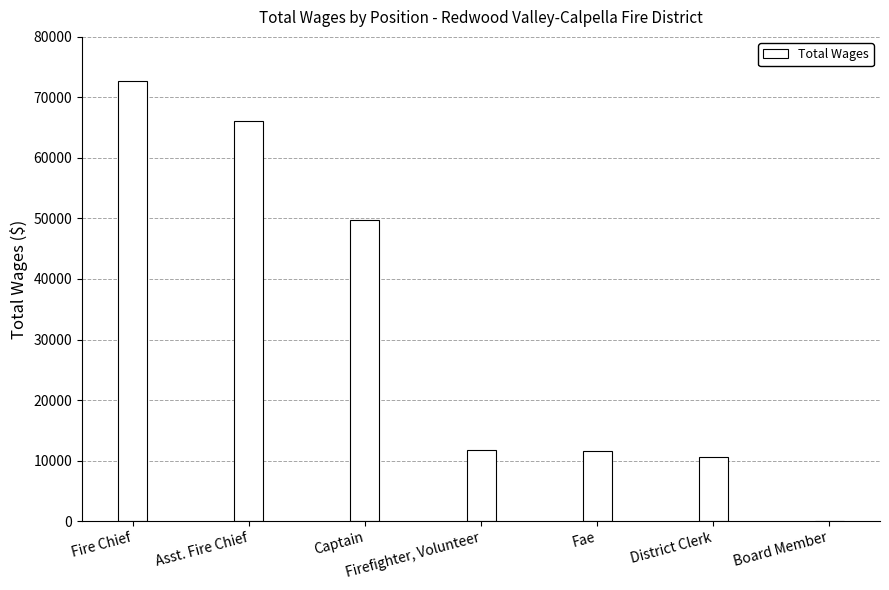

At which label does the data first exceed 11671?

Fire Chief